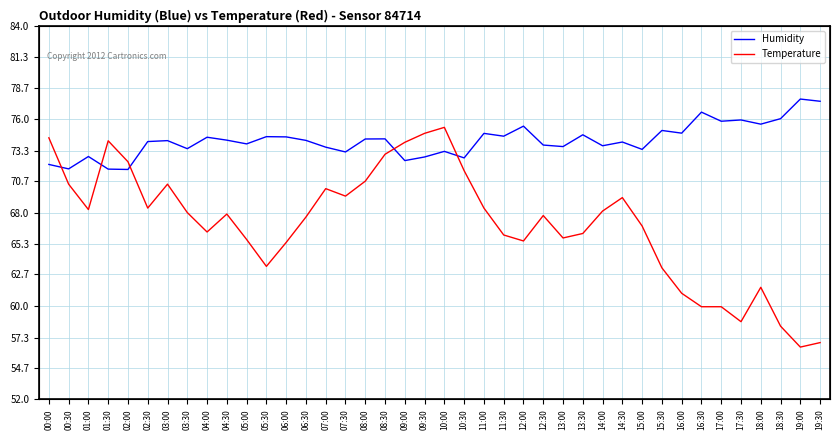

The value of Humidity at 06:30 is 50.3. True or false?

False